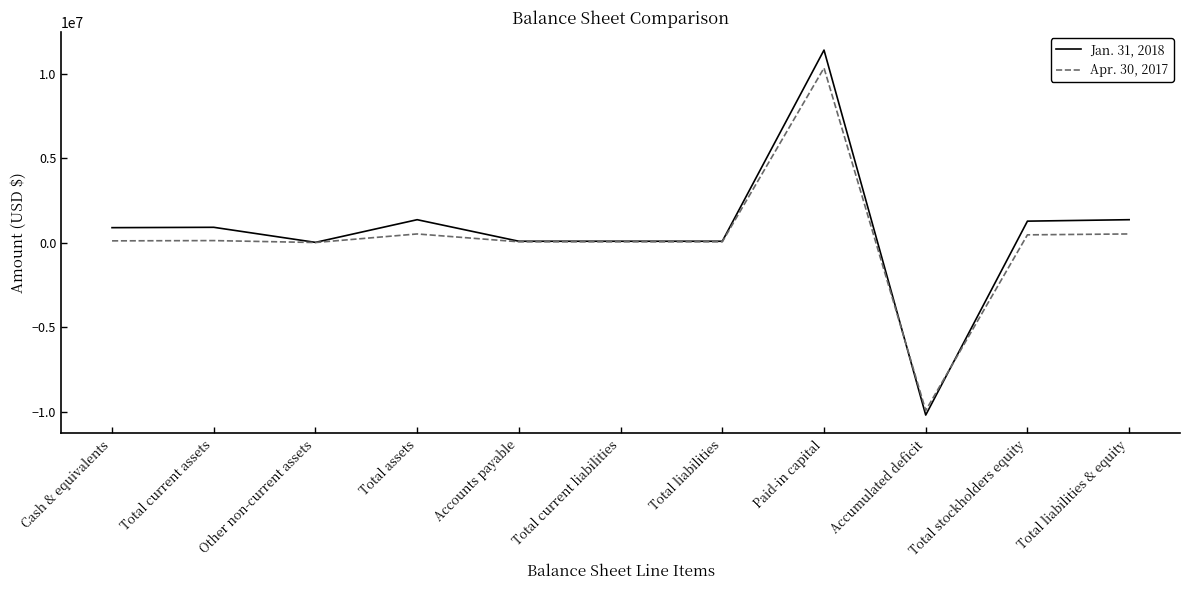

True or false: Jan. 31, 2018 and Apr. 30, 2017 cross at least once.

True